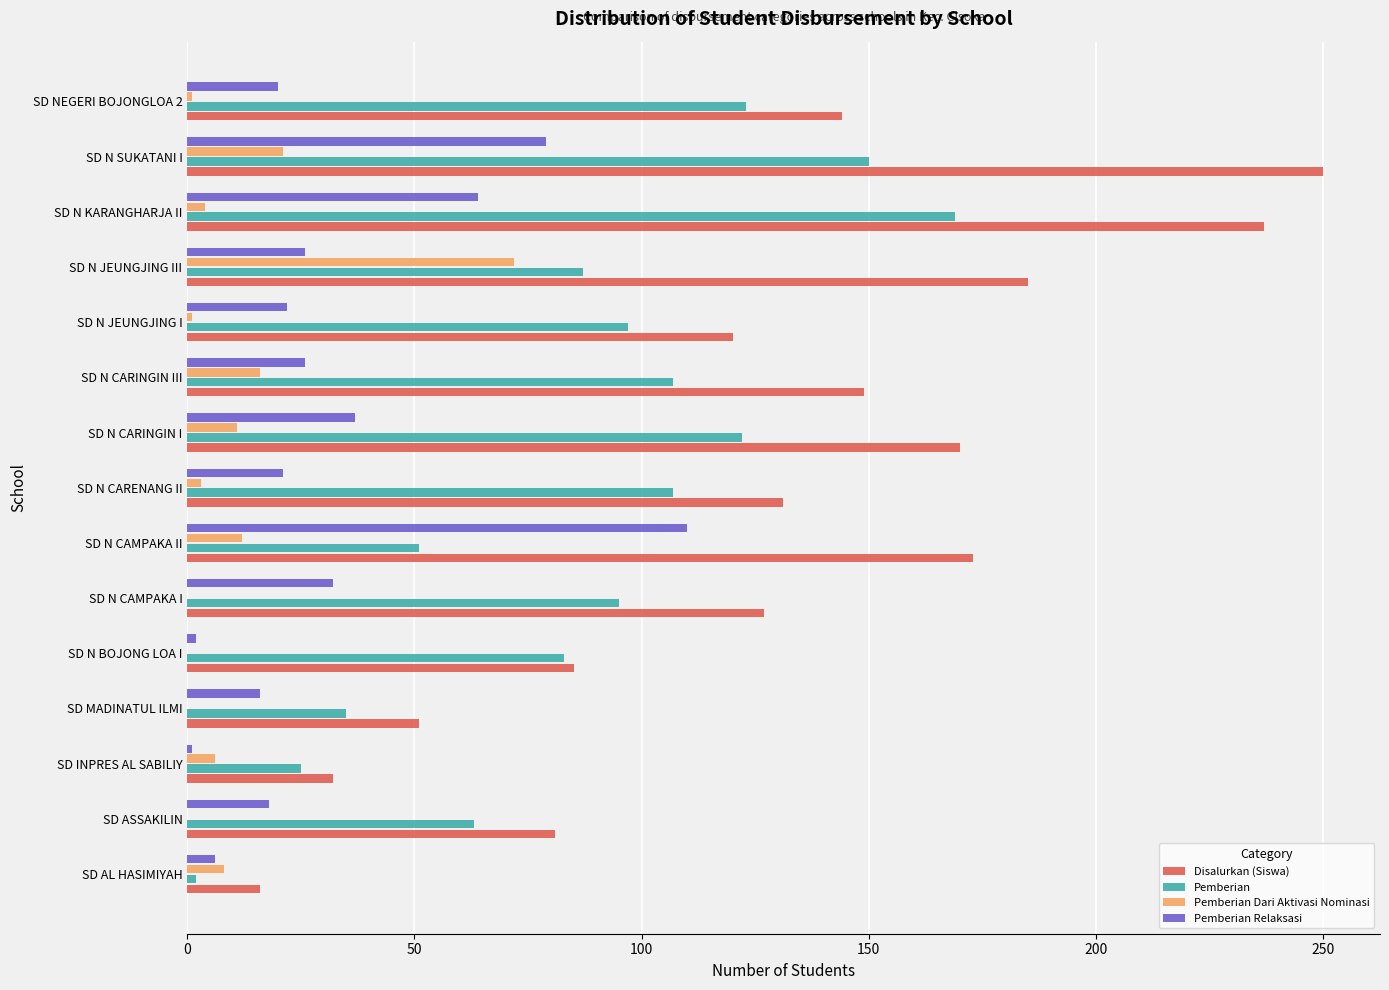

The Pemberian Dari Aktivasi Nominasi series shows 16 at SD N CARINGIN III. True or false?

True